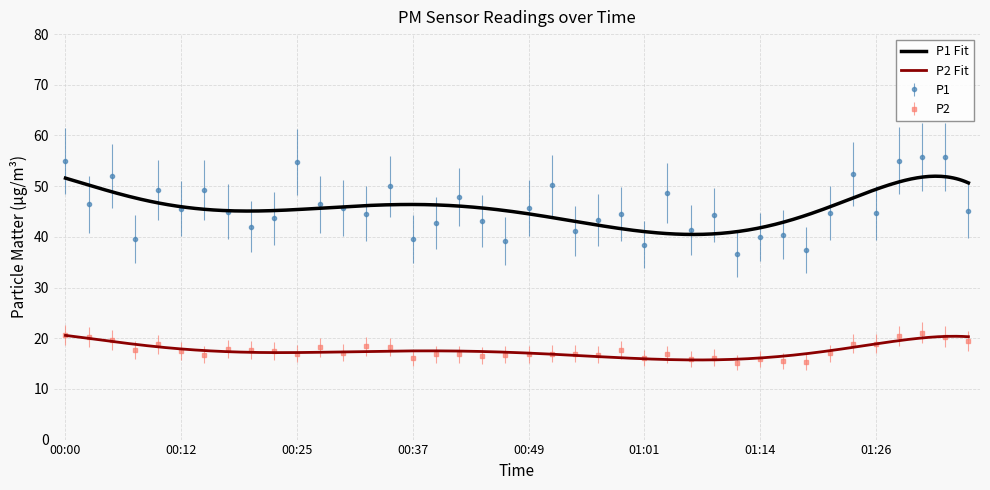

Does the chart display data point markers on the line(s)?

No